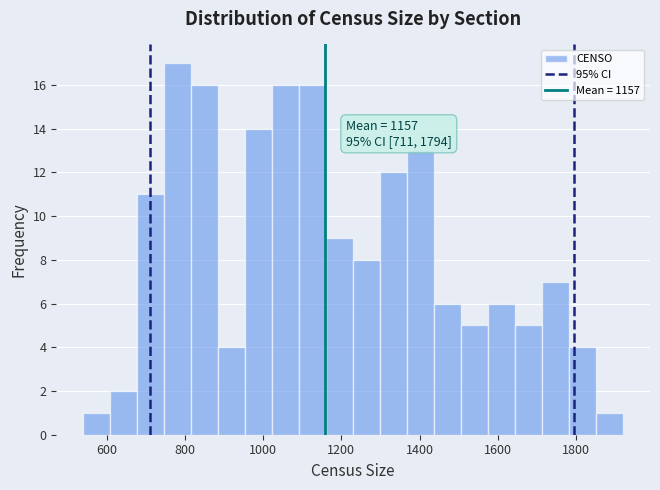

Around what value on the x-axis is the tallest bar? Give the approximate position of its centre, as read against the axis.

780